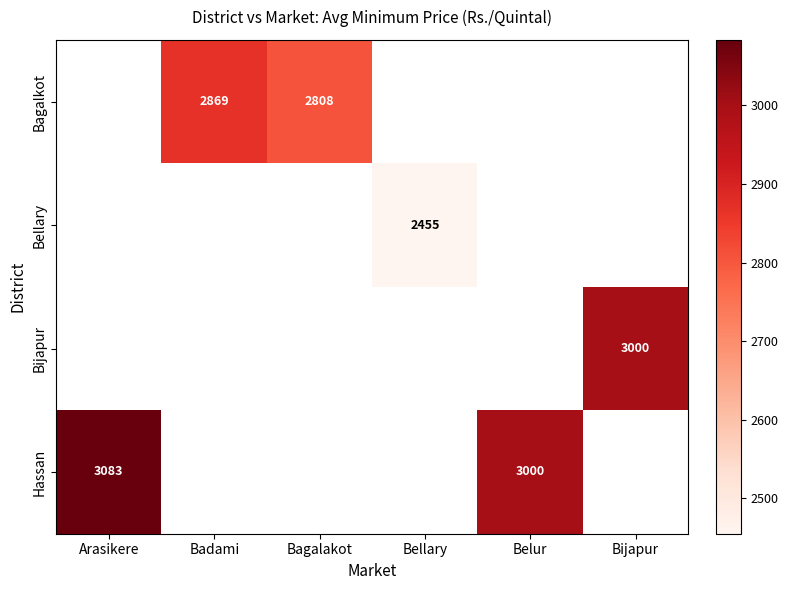

How many values in the Bellary series exceed 2454?

1